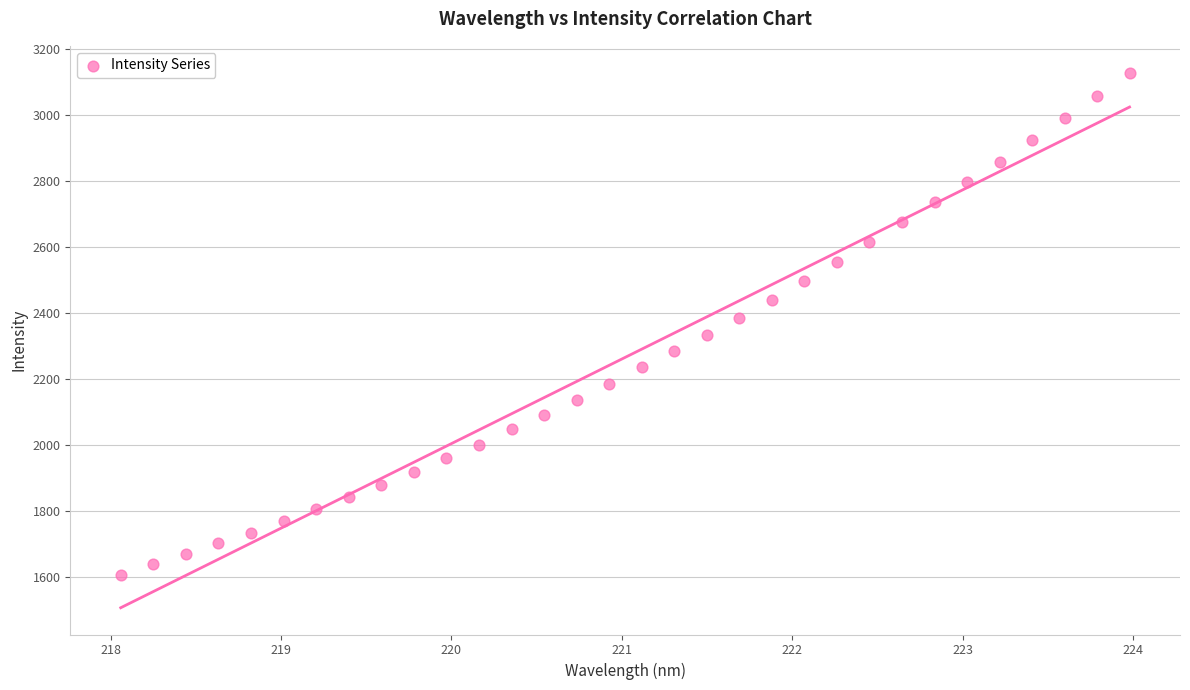

What is the range of Y values (max minus min)?

1520.0